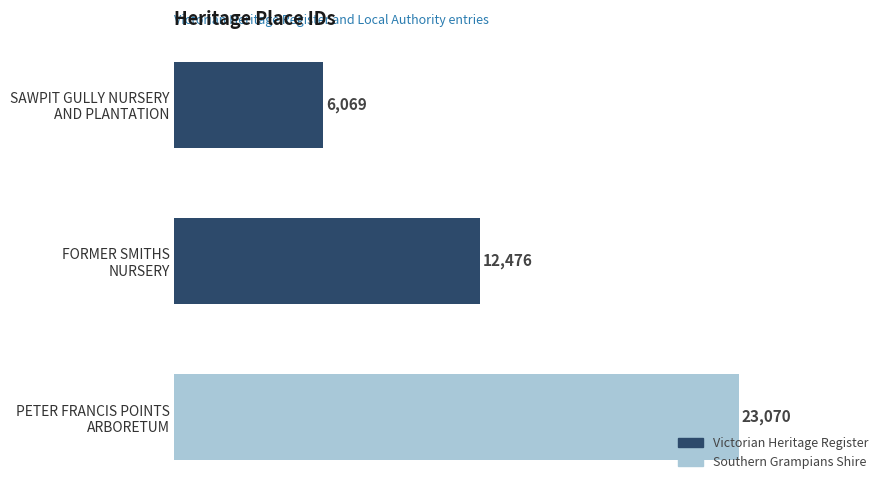

What is the greatest value displayed?

23070